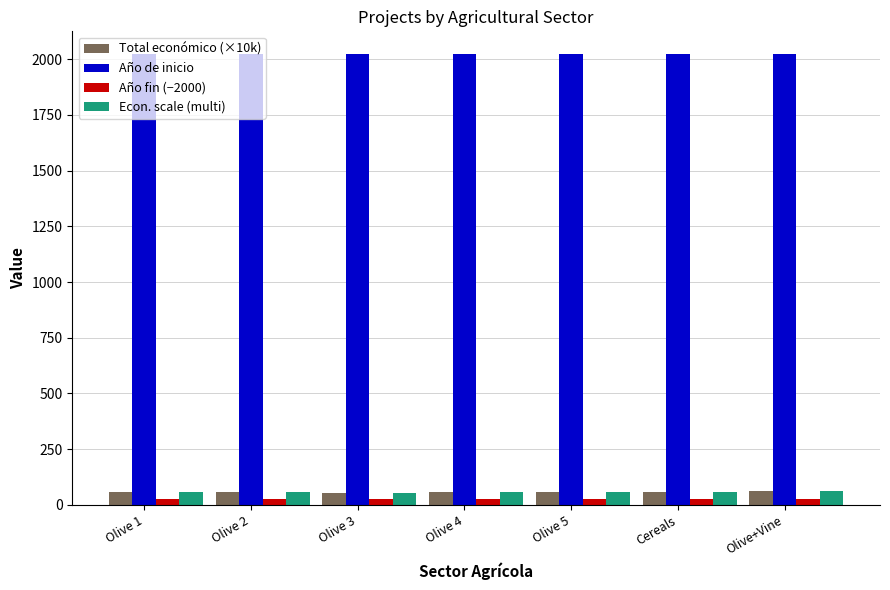

What is the highest value of the Año de inicio series?

2024.0